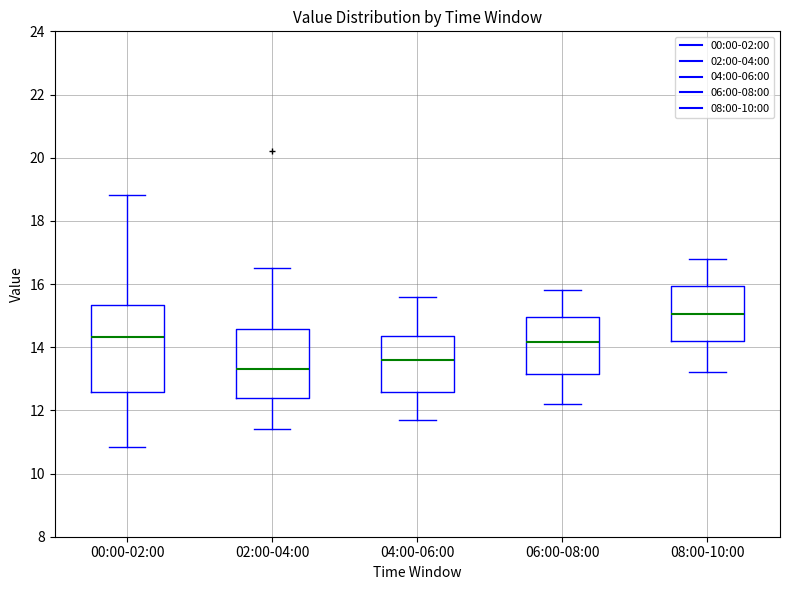

Comparing the boxes themselves (not the whiskers), which one is the tallest?

00:00-02:00